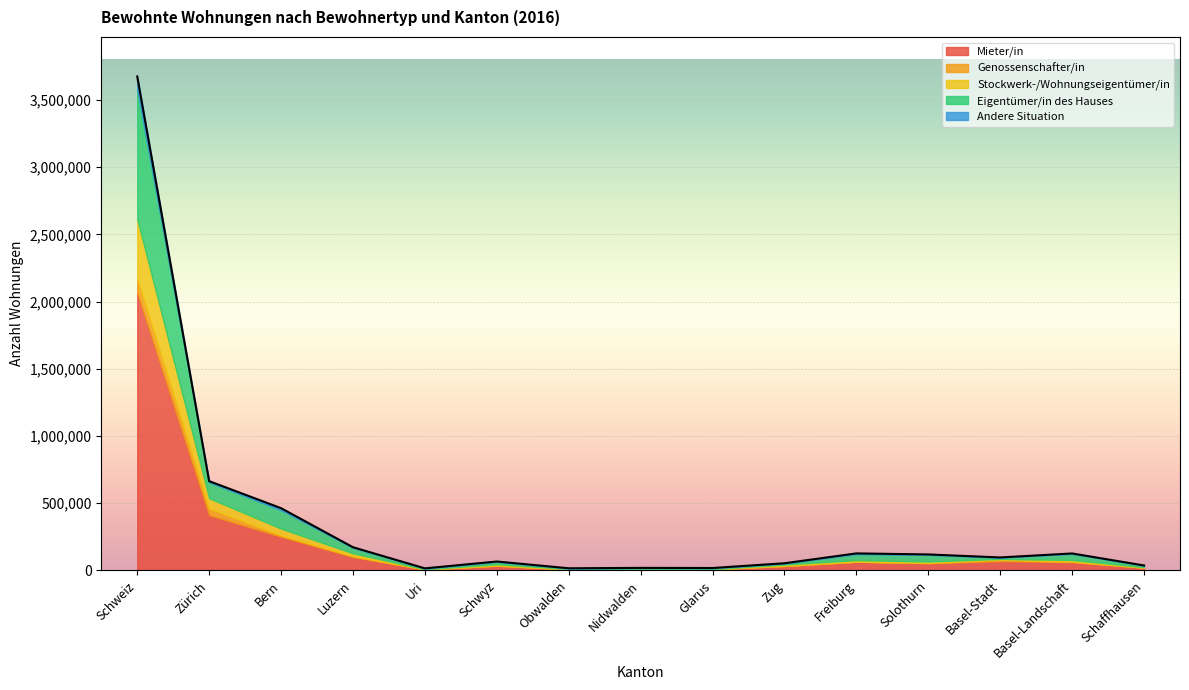

Does the chart display data point markers on the line(s)?

No